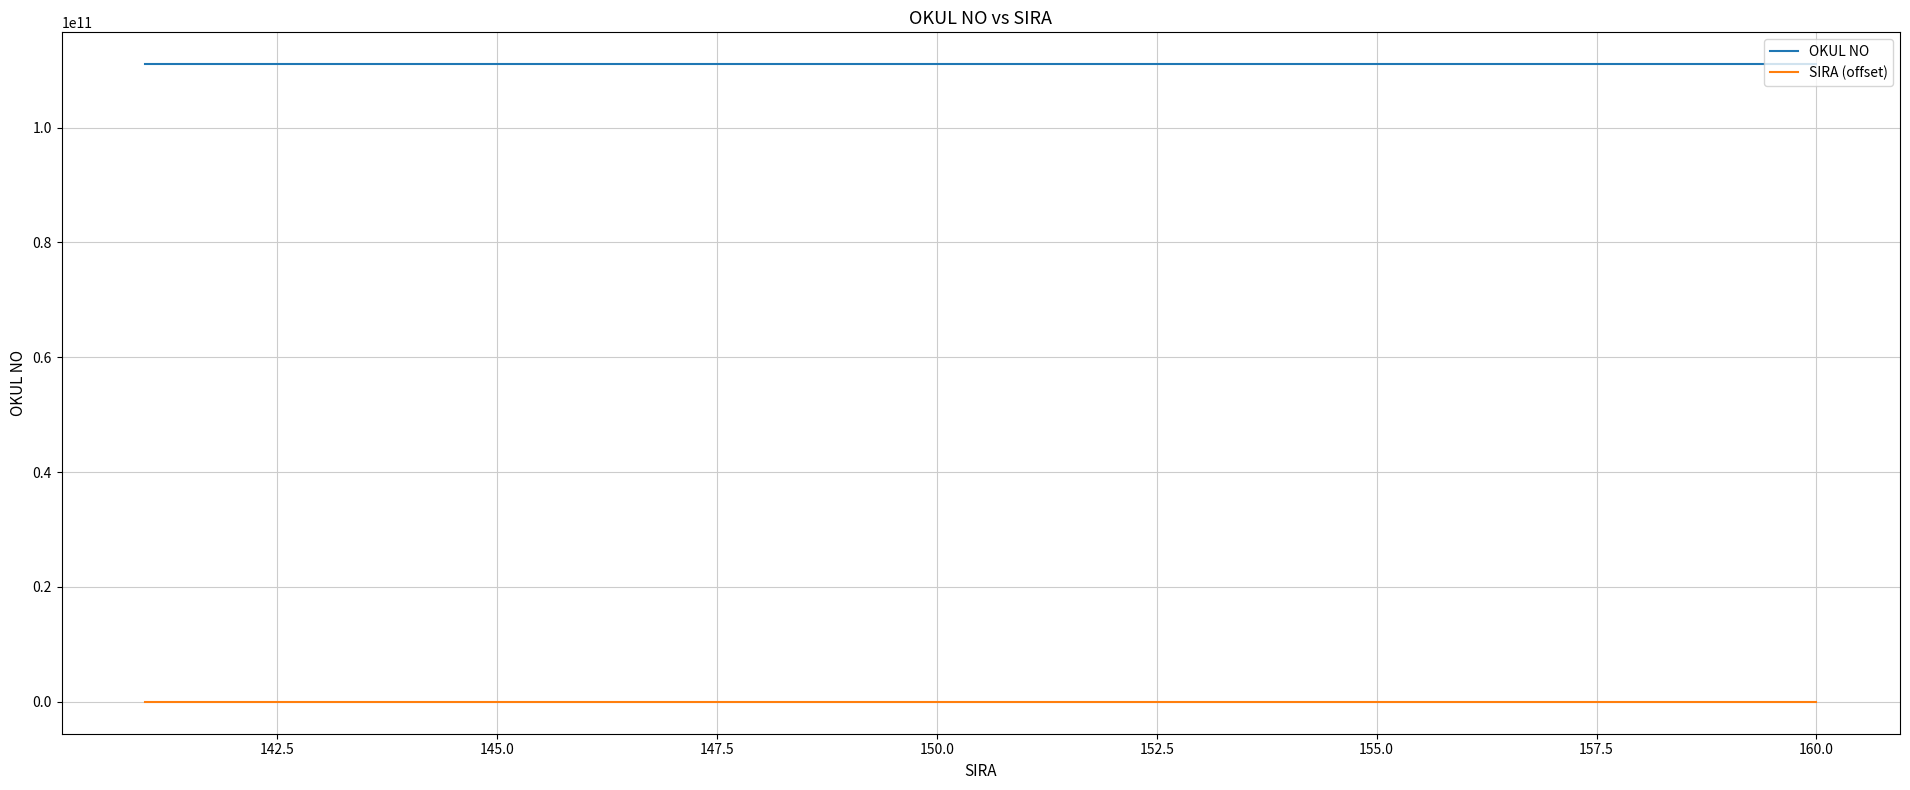

List the series in order of their overall mean, lowest first.

SIRA (offset), OKUL NO